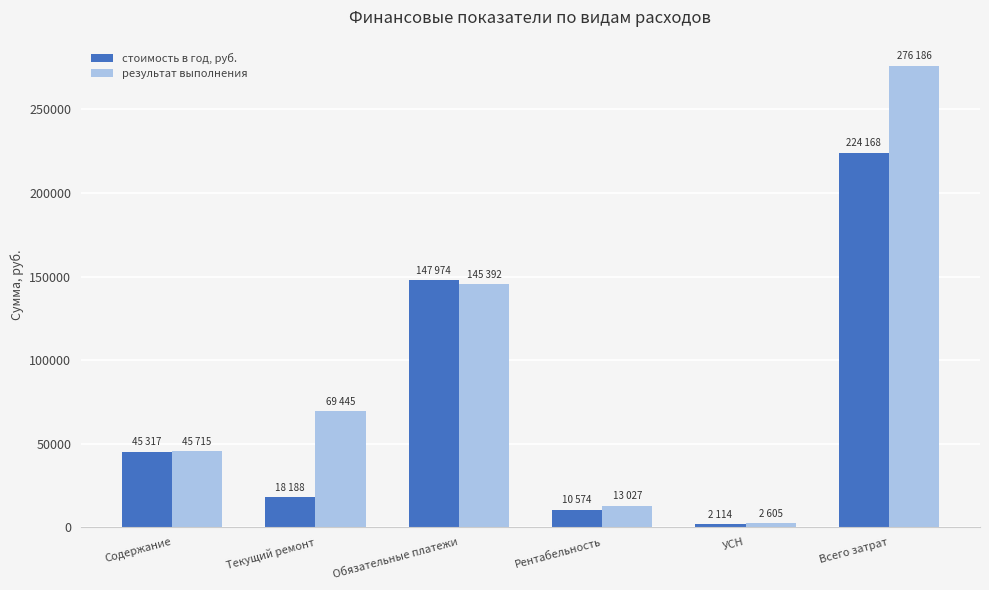

Rank the series by their maximum value, from highest to lowest.

результат выполнения, стоимость в год, руб.